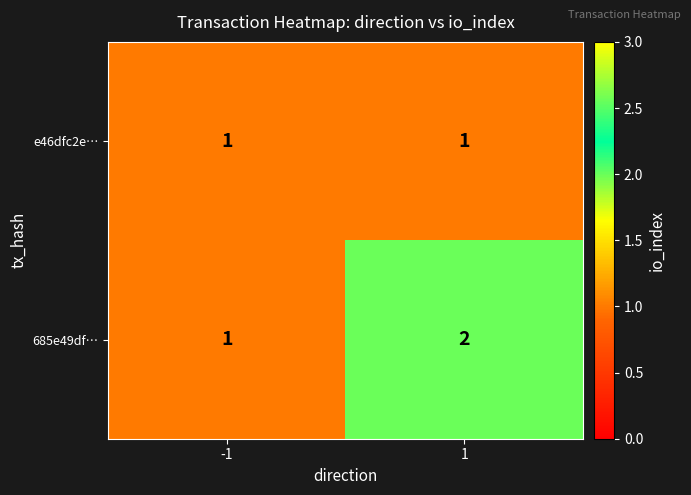

Which series has the largest range (max minus min)?

685e49df…